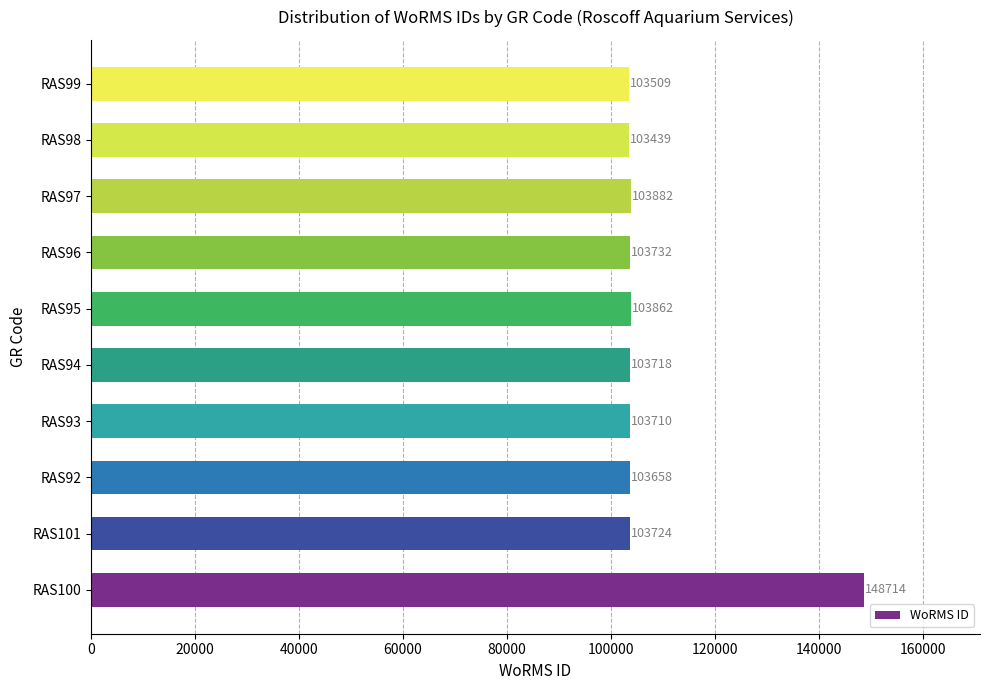

Does the chart contain any negative values?

No